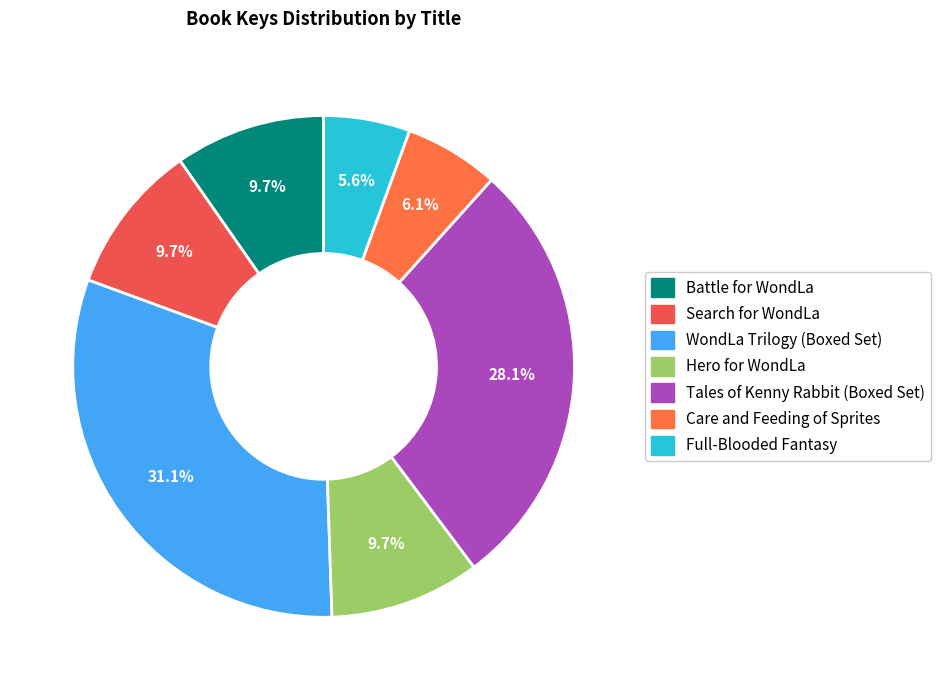

Does Care and Feeding of Sprites account for over 50% of the chart?

No